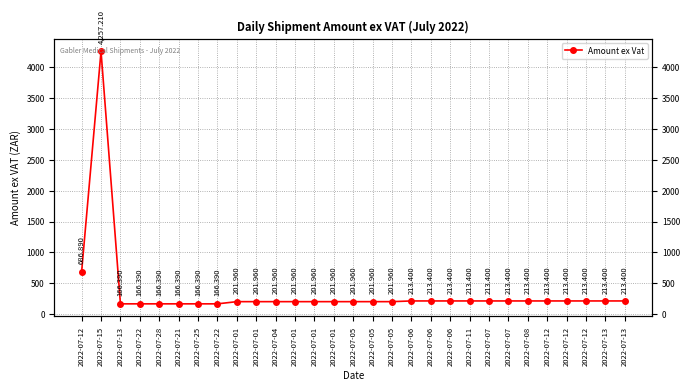

Reading left to right, transcribe all the data shown in this chart.

686.9	4257.2	166.4	166.4	166.4	166.4	166.4	166.4	202.0	202.0	202.0	202.0	202.0	202.0	202.0	202.0	202.0	213.4	213.4	213.4	213.4	213.4	213.4	213.4	213.4	213.4	213.4	213.4	213.4